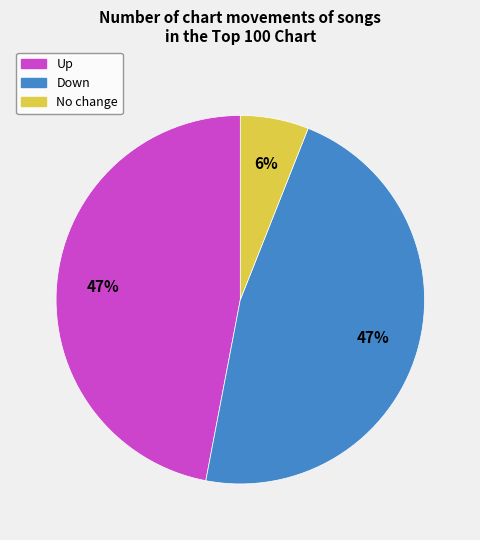

To the nearest percent, what is the average slice percentage?

33%